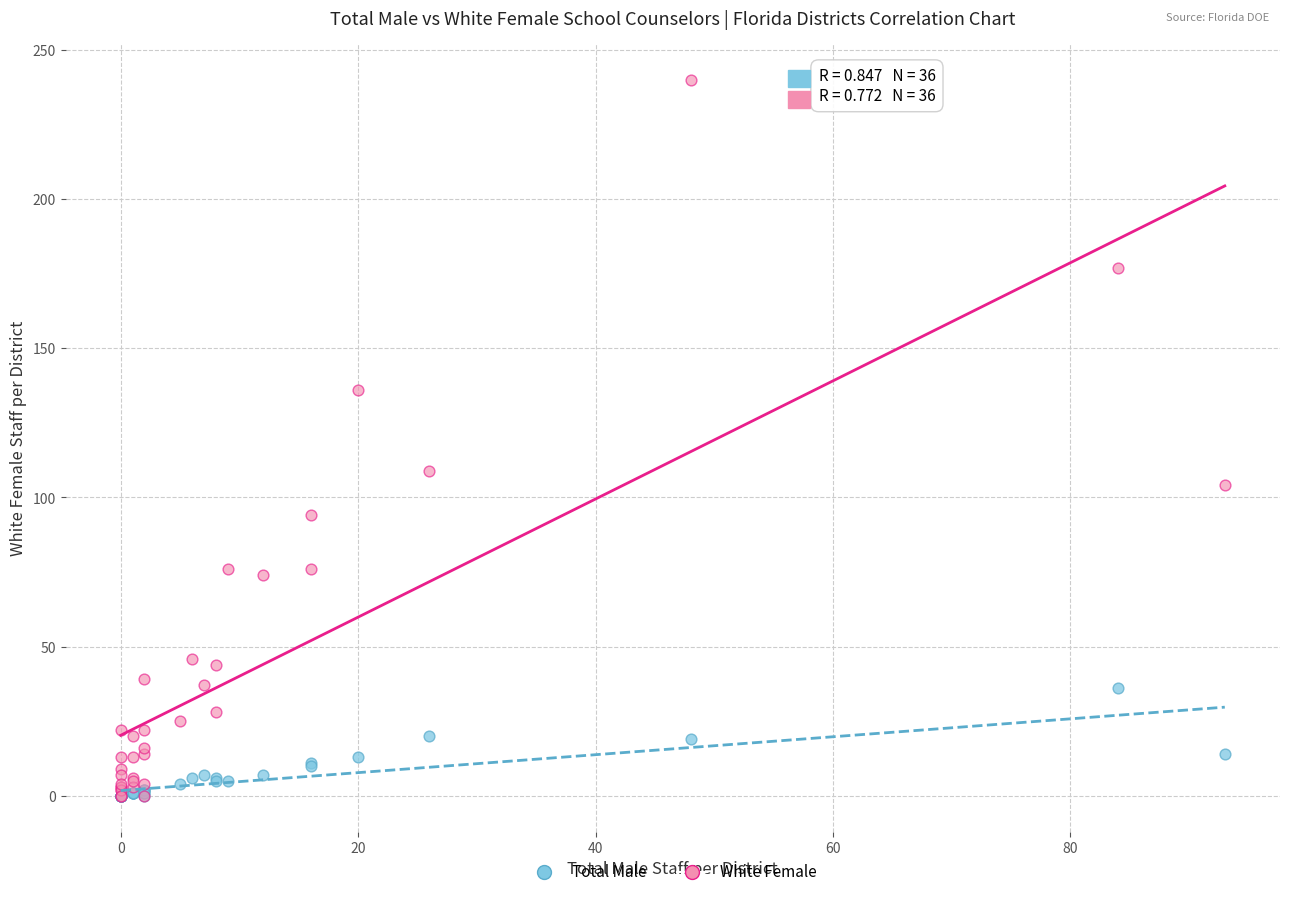

In the White Female series, what Y value is closest to 120?

109